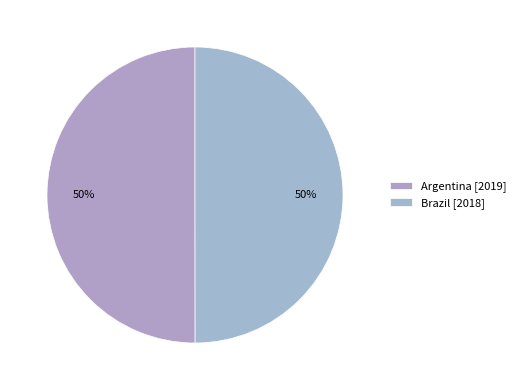

What percentage is the Brazil slice, to the nearest percent?

50%